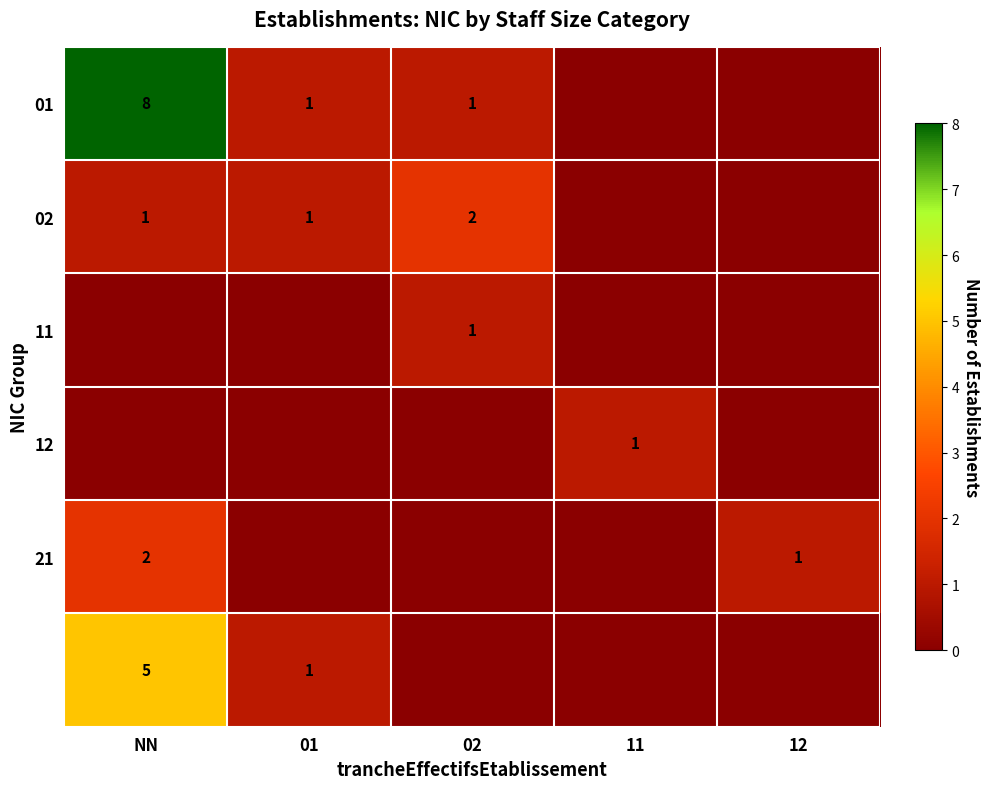

At which category is the sum across all series the highest?

NN